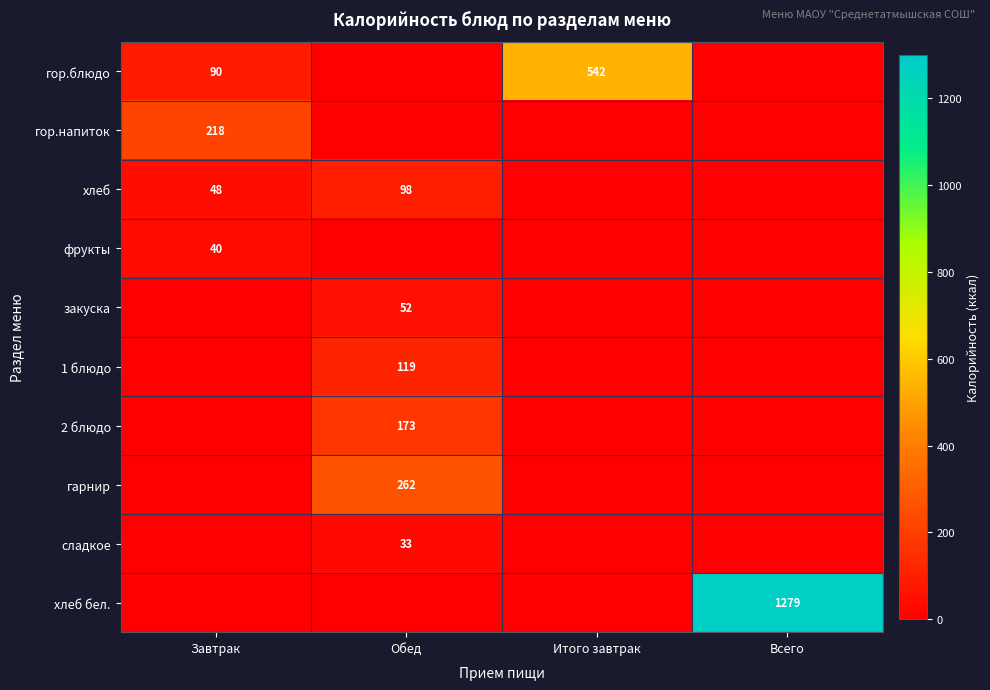

Between Обед and Итого завтрак, which series saw the biggest shift?

гор.блюдо